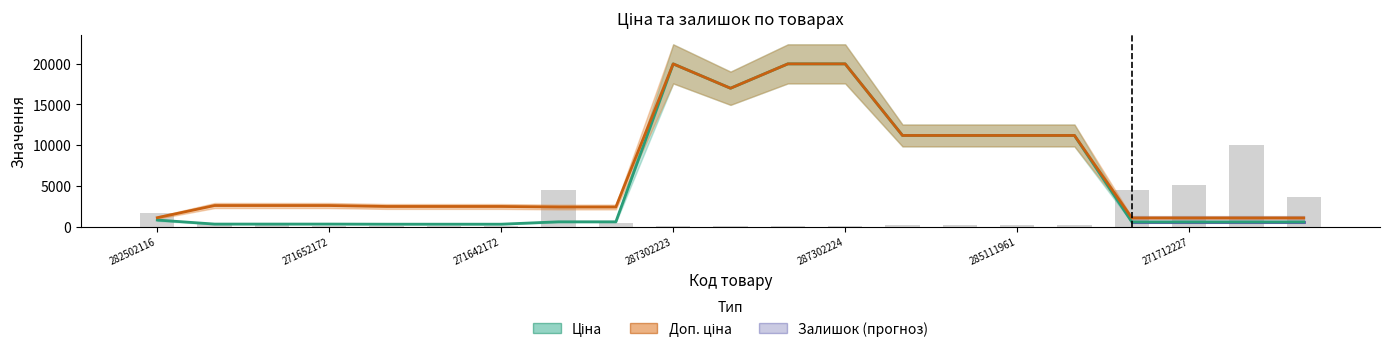

Reading left to right, transcribe all the data shown in this chart.

Ціна: 818.5	324.8	324.8	324.8	310.3	310.3	310.3	603.7	603.7	19964.2	16976.3	19964.2	19964.2	11188.2	11188.2	11188.2	11188.2	589.9	589.9	589.9	589.9
Доп. ціна: 1109.2	2598.3	2598.3	2598.3	2482.4	2482.4	2482.4	2414.8	2414.8	19964.2	16976.3	19964.2	19964.2	11188.2	11188.2	11188.2	11188.2	1081.7	1081.7	1081.7	1081.7
Залишок: 1695.3	461.1	203.4	54.3	149.2	135.6	54.3	4448.5	515.4	94.9	27.1	67.8	40.7	230.6	230.6	230.6	203.4	4529.9	5072.4	9982.1	3702.6